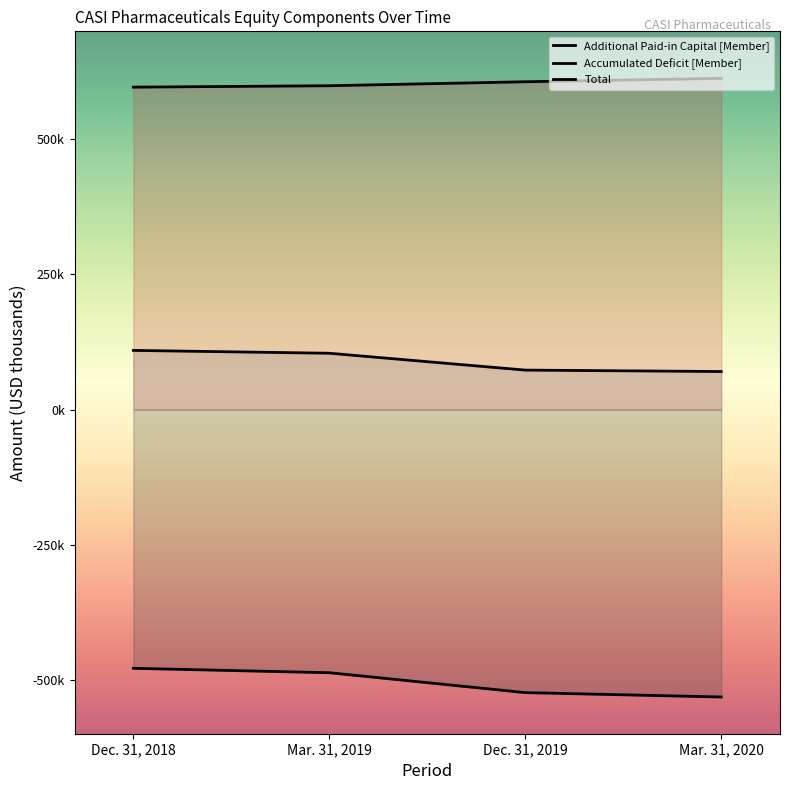

What position from the left is Mar. 31, 2020?

4